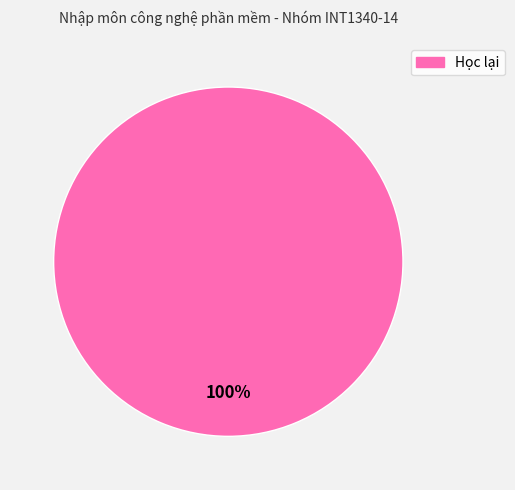

Rank the categories by value from highest to lowest.

Học lại